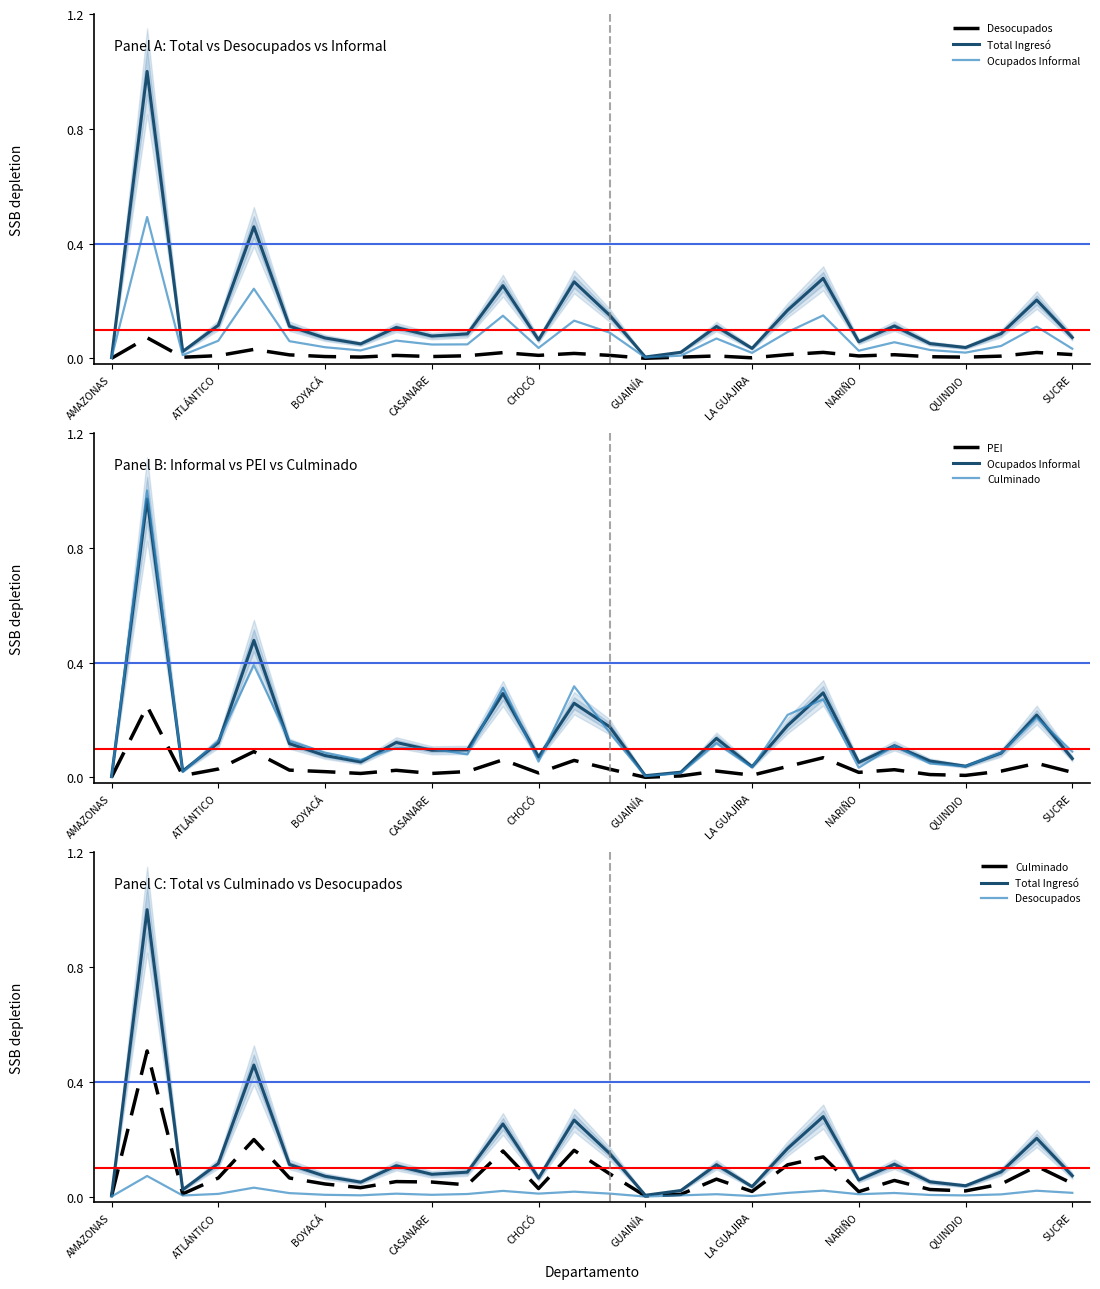

At which label is Culminado closest to 0?

AMAZONAS